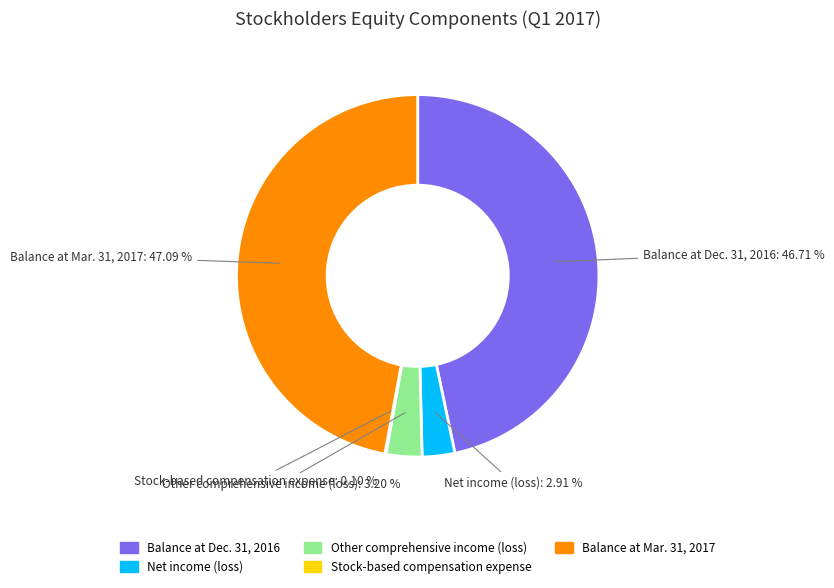

To the nearest percent, what percentage of the pie is Balance at Mar. 31, 2017?

47%